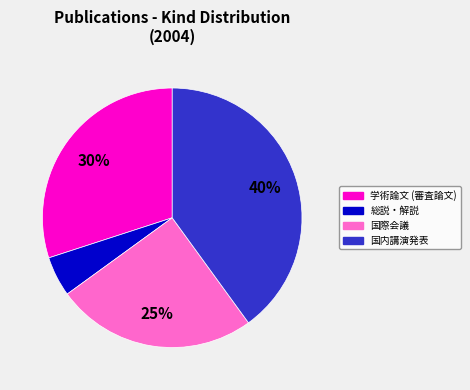

Is there any slice that represents more than half of the pie?

No